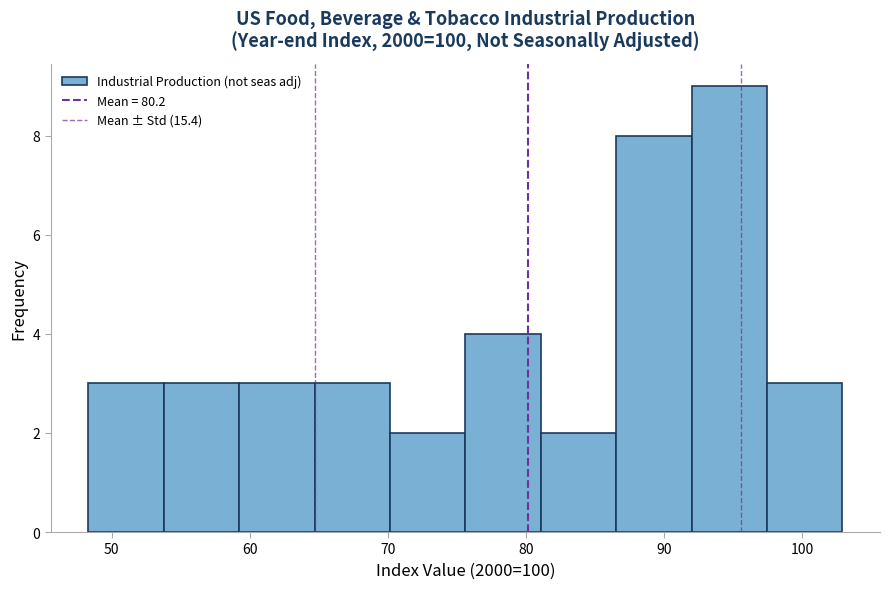

How tall is the bar that spans 97 to 103 on the x-axis? Neither the bar edges nor the heights are printed on the chart, so give them approximately, as read against the axes.

3